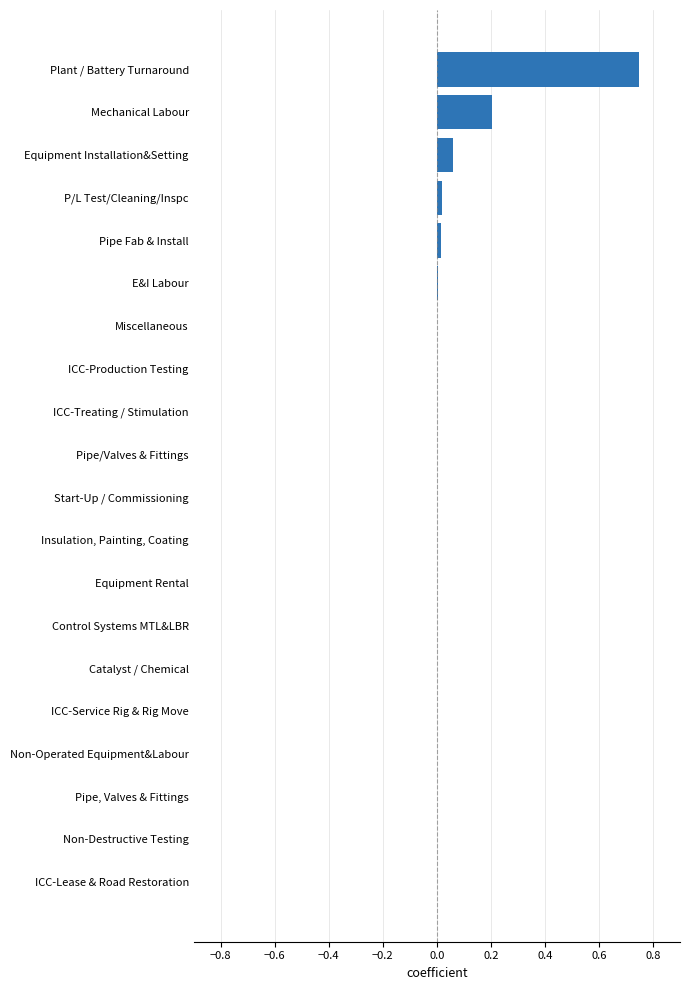

At which category does the chart reach its peak across all series?

Plant / Battery Turnaround